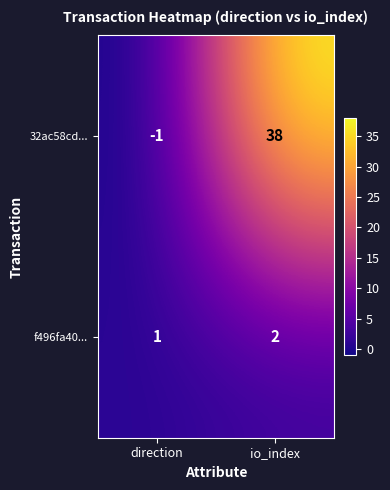

Is it true that f496fa40... equals 2 at direction?

False